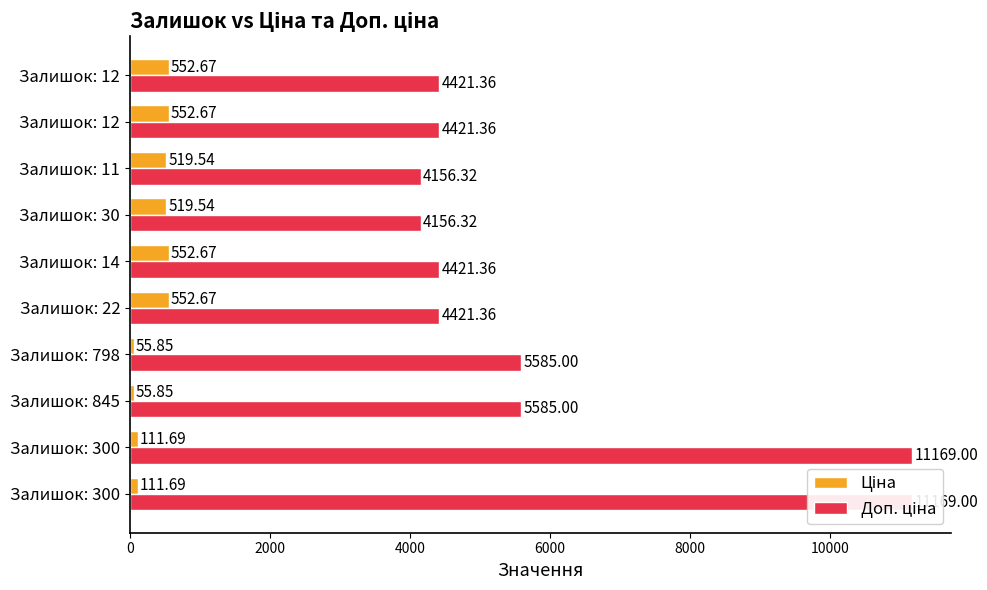

What is the value of the Доп. ціна bar at the 6th from the left?

4421.4